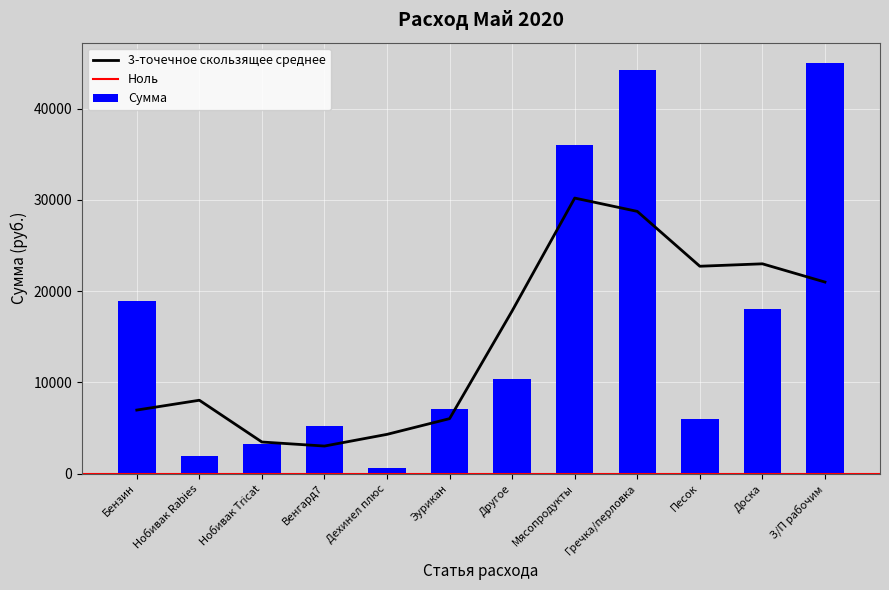

What is the change in value from Бензин to Мясопродукты?

+17101.0